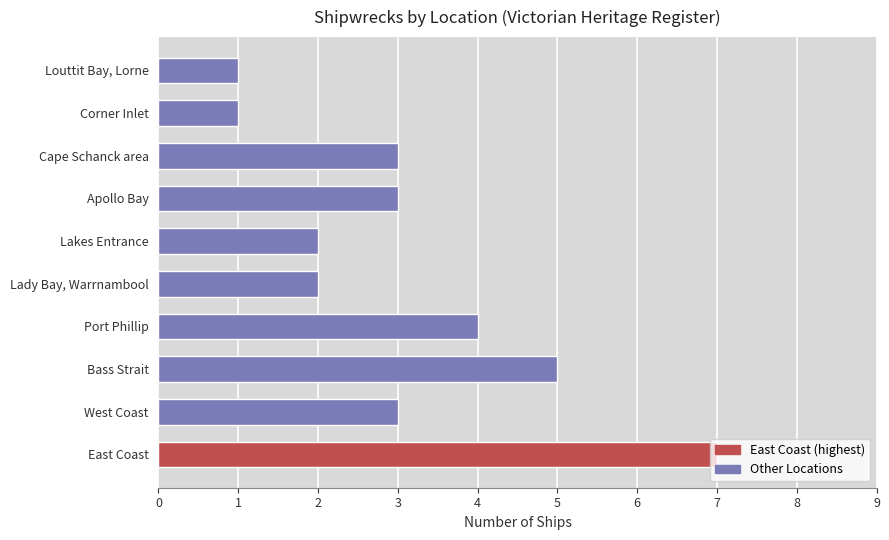

The chart shows a value of 6 at Port Phillip. True or false?

False